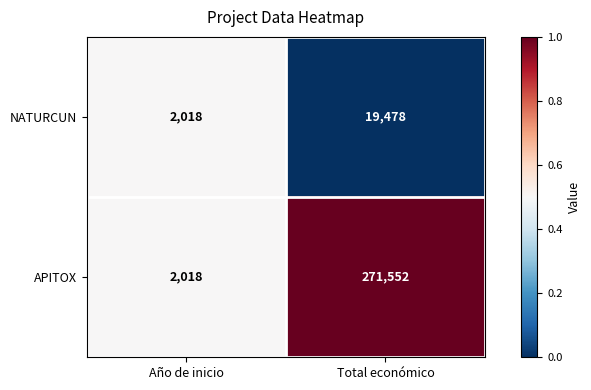

What is the average value of the APITOX series?

136785